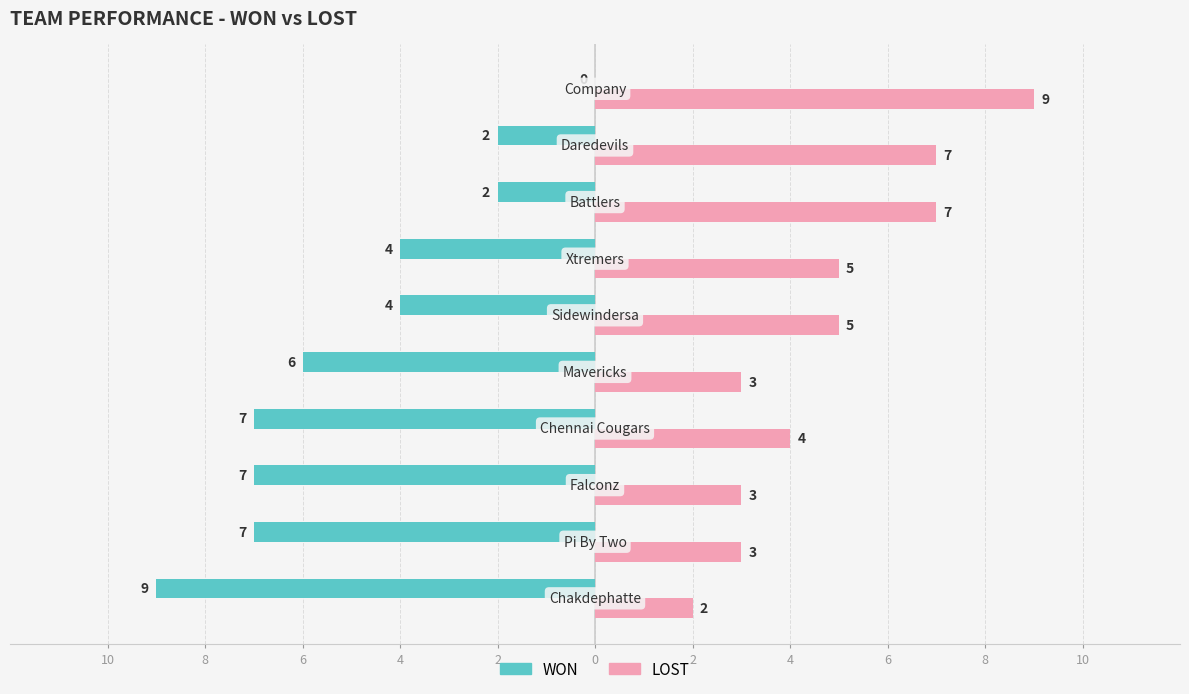

Rank the series by their average value, from highest to lowest.

LOST, WON